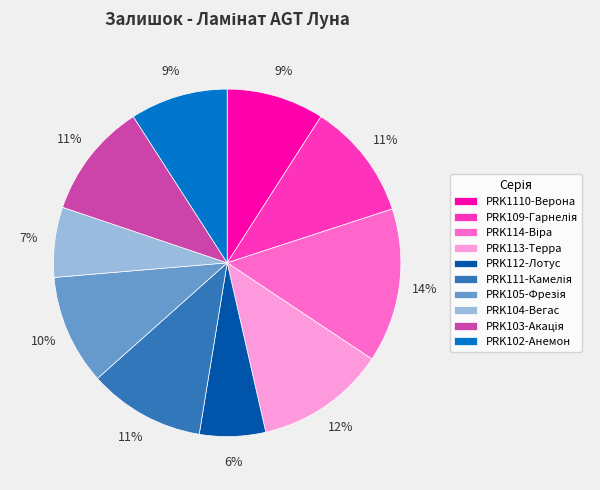

The PRK113-Терра slice represents 23% of the pie. True or false?

False